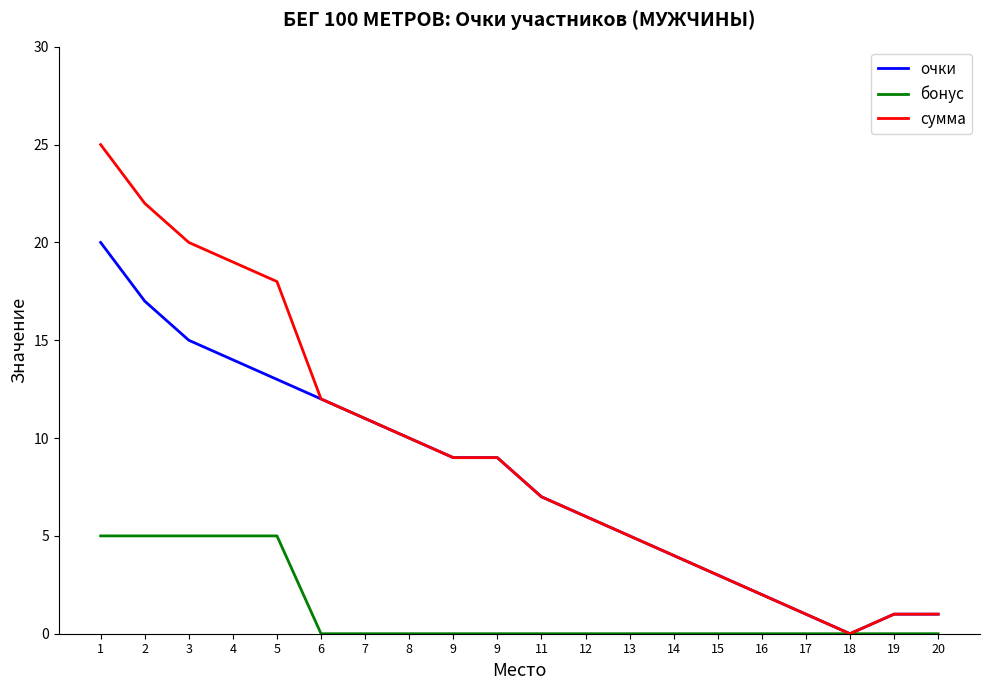

At which label does сумма first exceed 9?

1